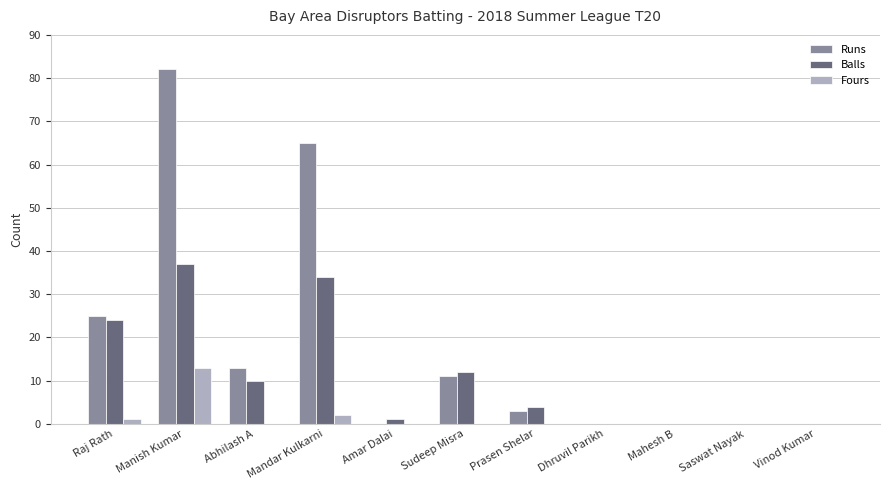

What is the sum of all Runs values?

199